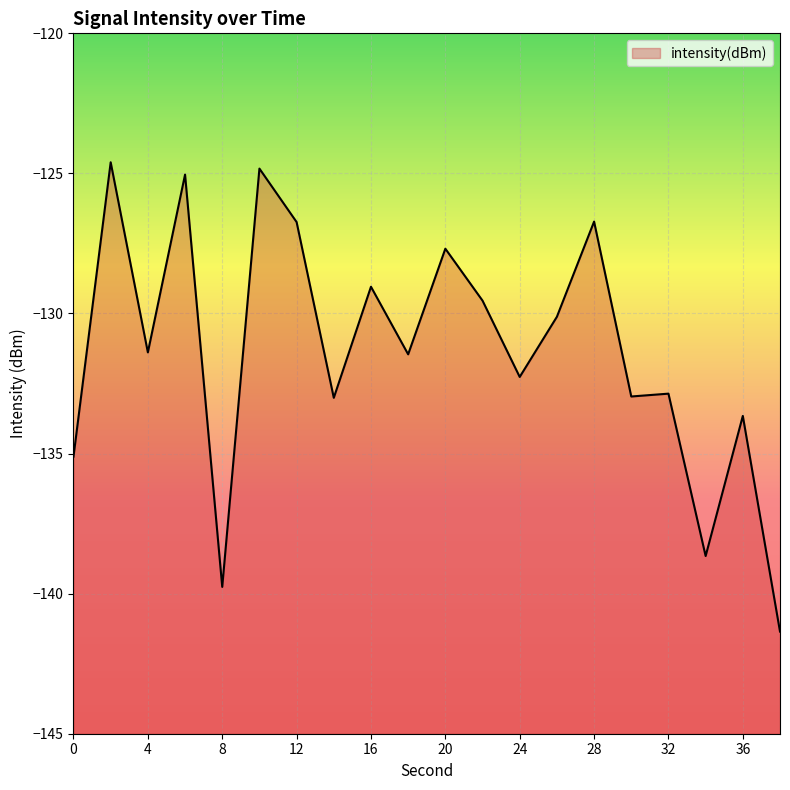

At which category does the data reach its first local peak?

2